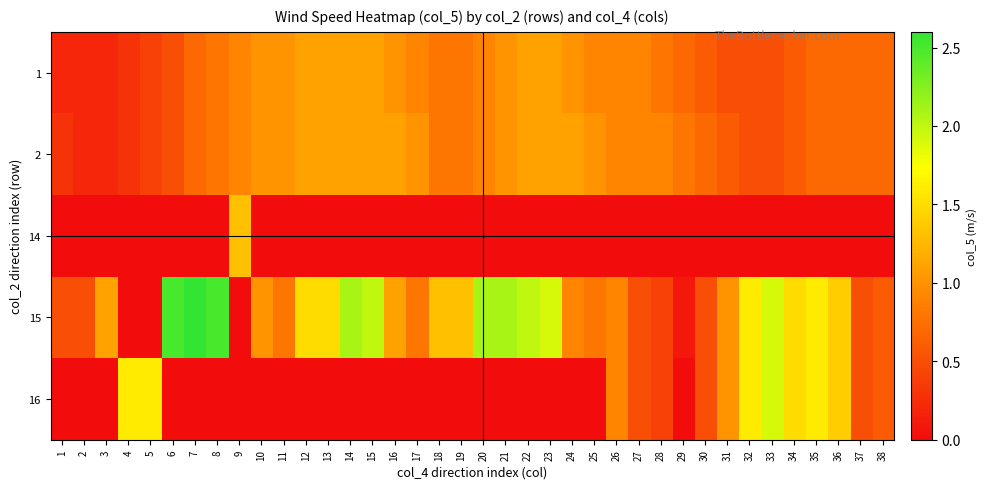

Rank the series at 36 from highest to lowest value.

15, 16, 1, 2, 14